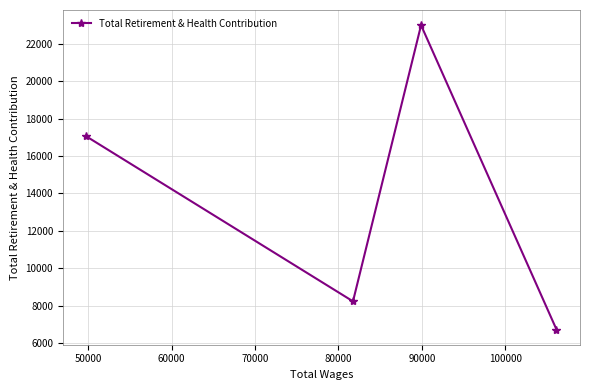

What is the smallest value displayed?

6719